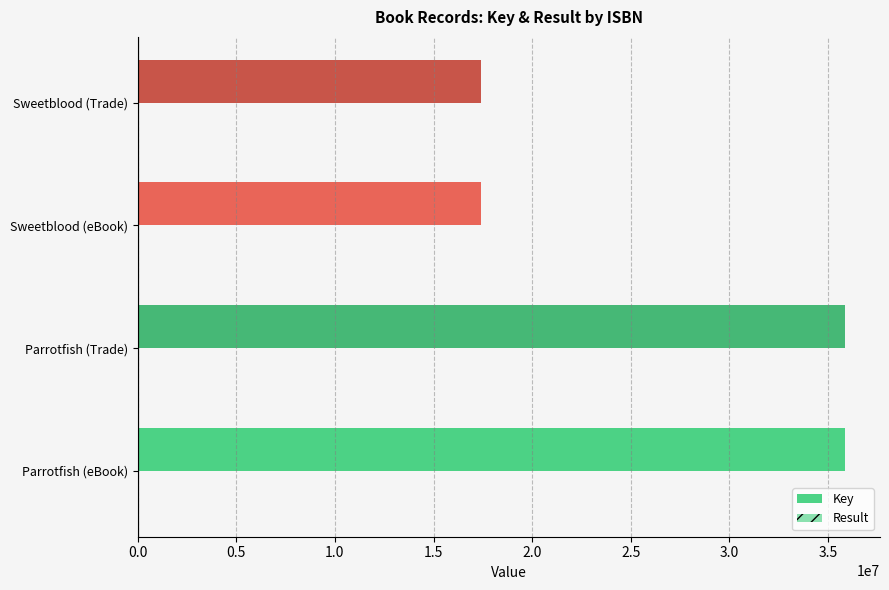

How many categories are shown in the chart?

4